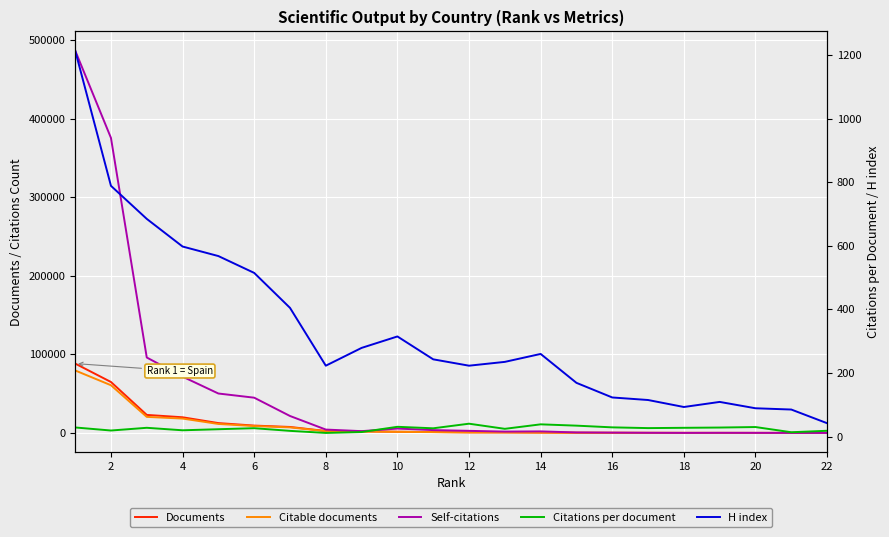

How many values in the Citable documents series are below 1074?

11